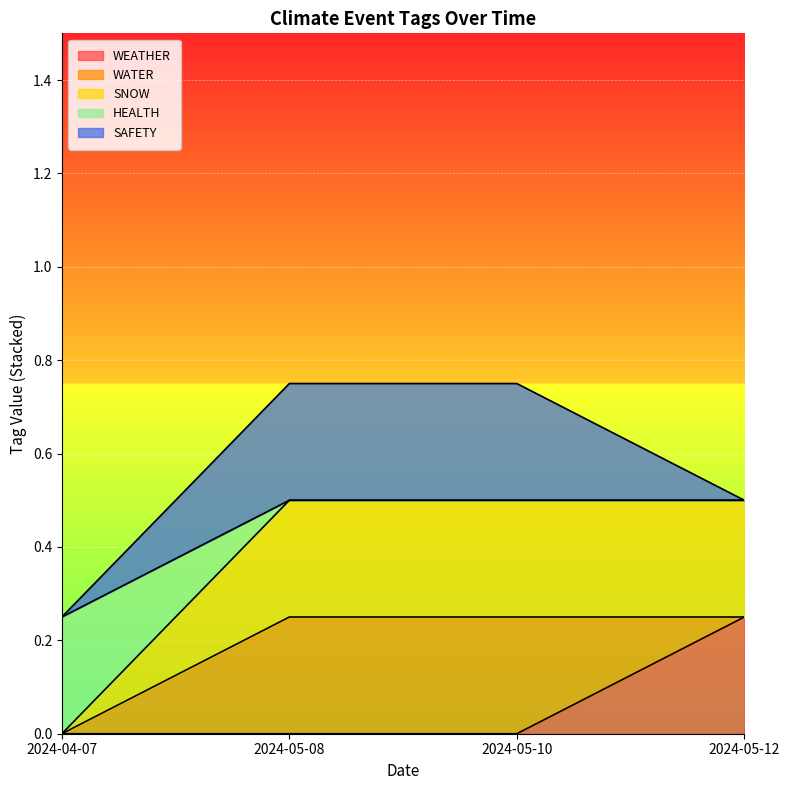

What is the difference between the WEATHER values at 2024-05-12 and 2024-05-08?

0.2